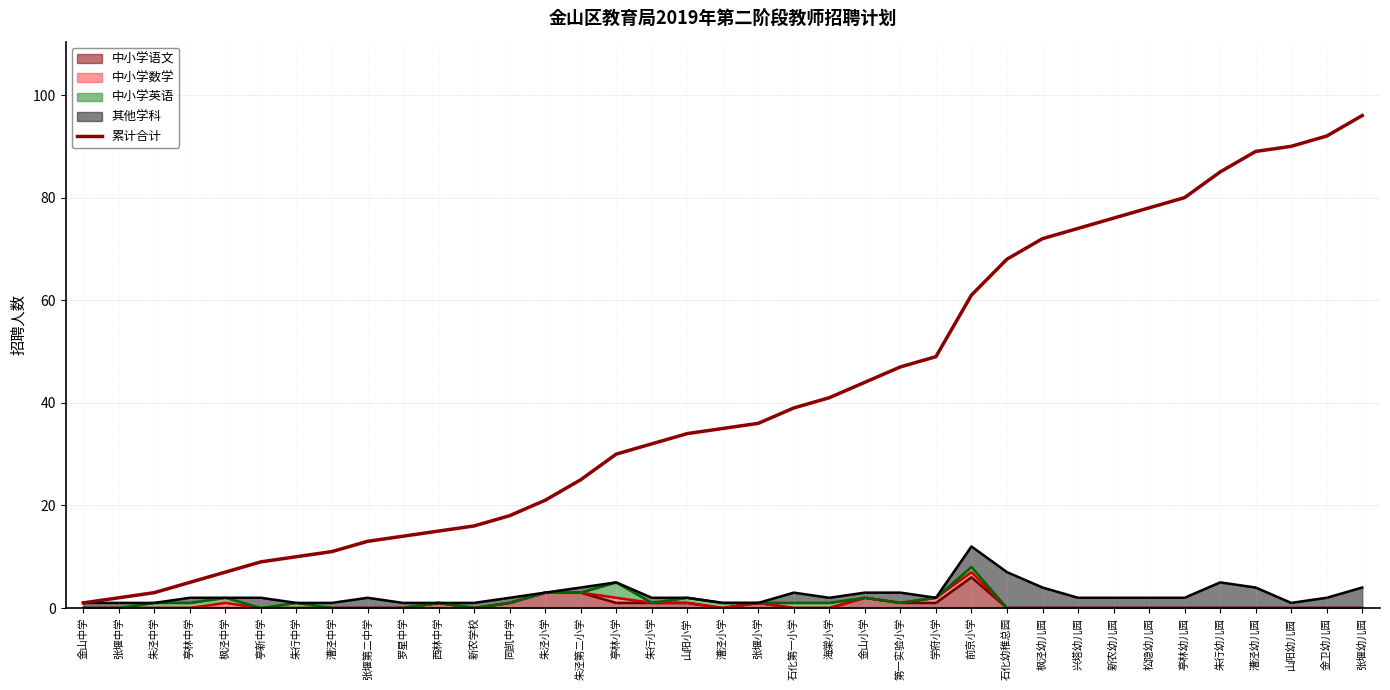

What is the ratio of the value at 罗星中学 to the value at 张堰中学?

7.0